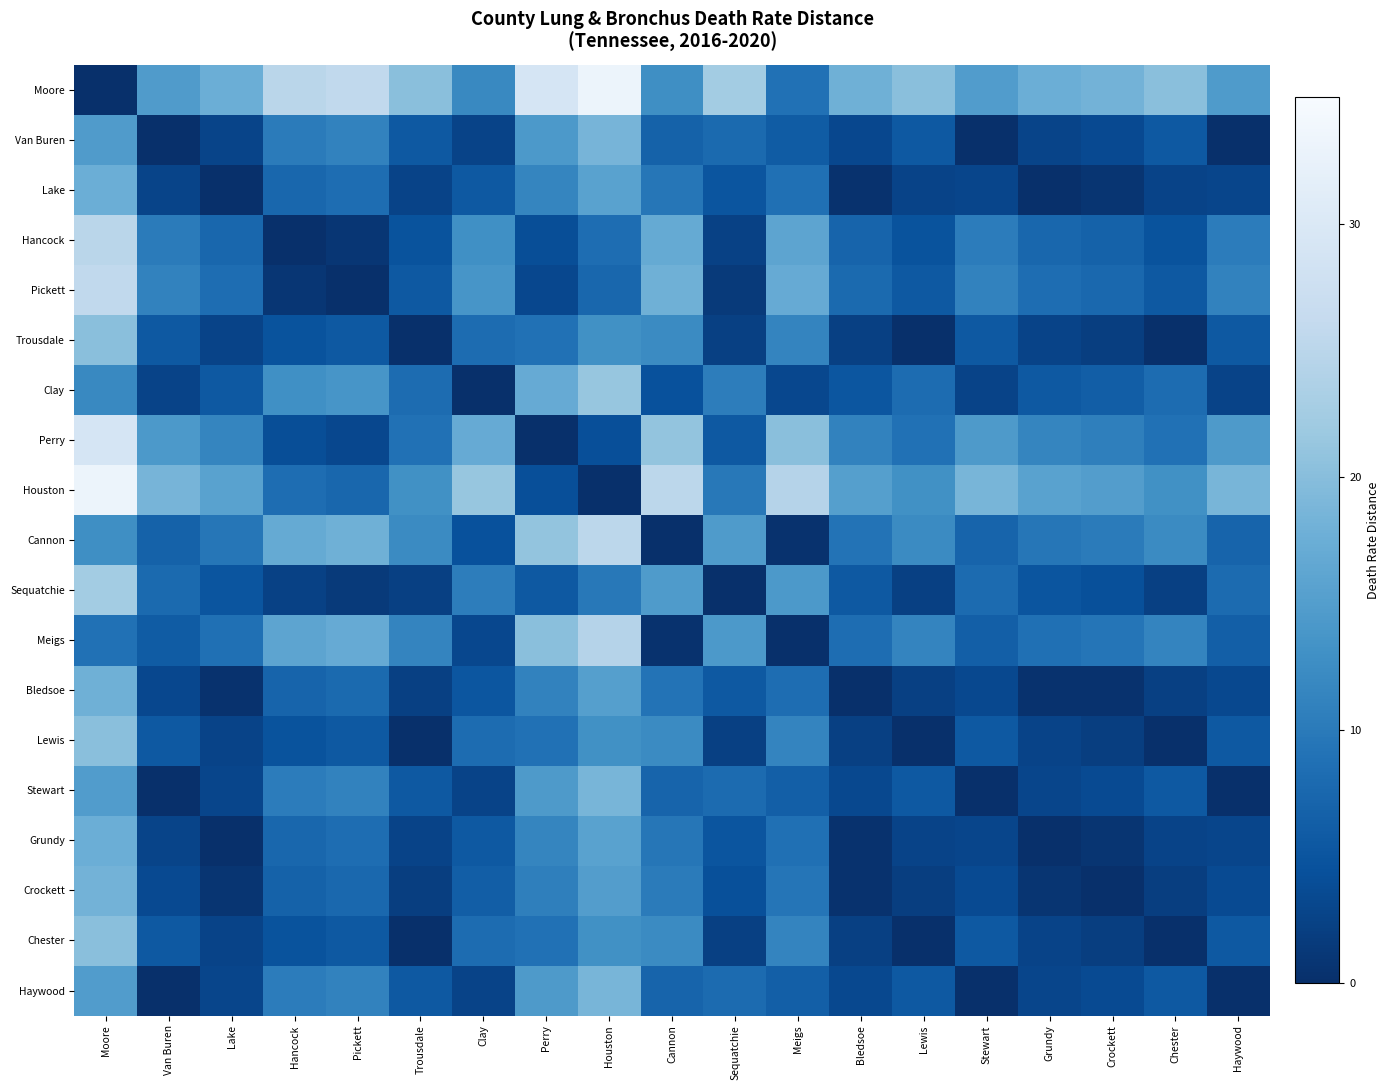

Which label corresponds to the largest value in the chart?

Houston